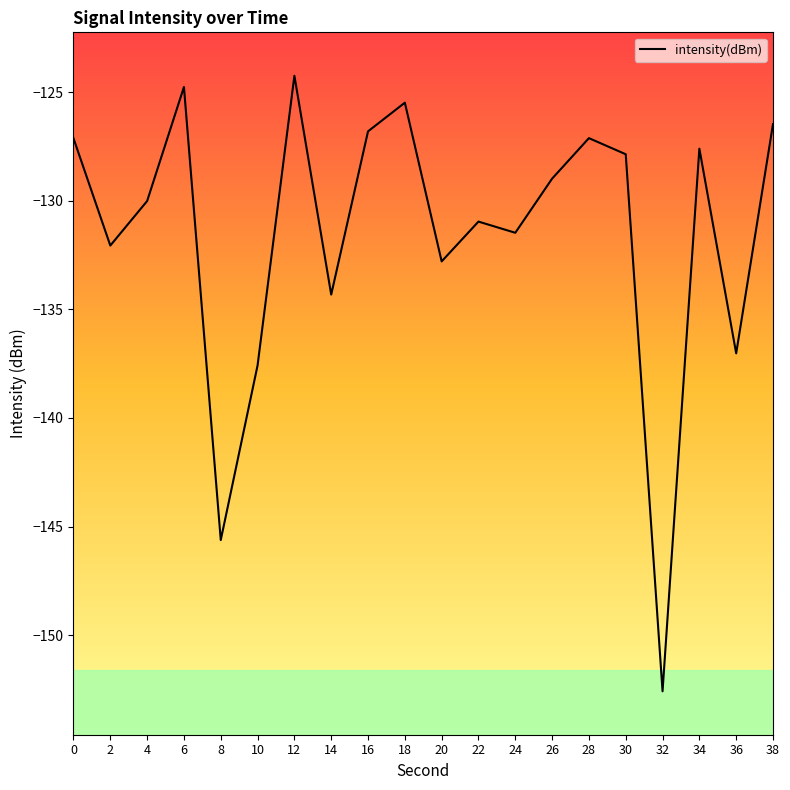

What is the maximum value shown in the chart?

-124.2